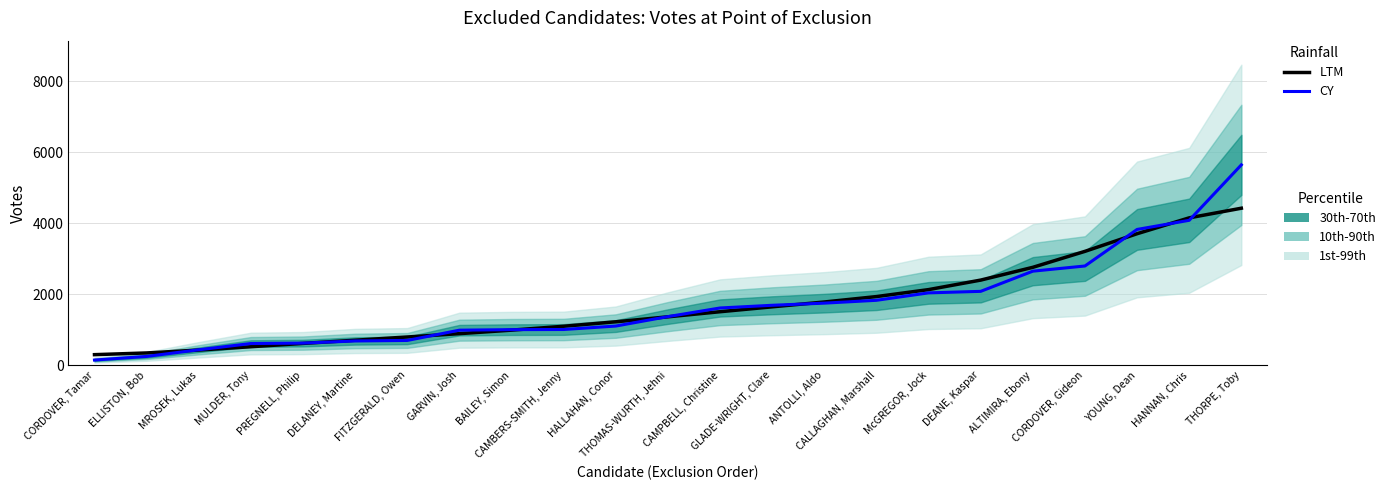

After their last crossing, which series has the higher values: LTM or CY?

CY